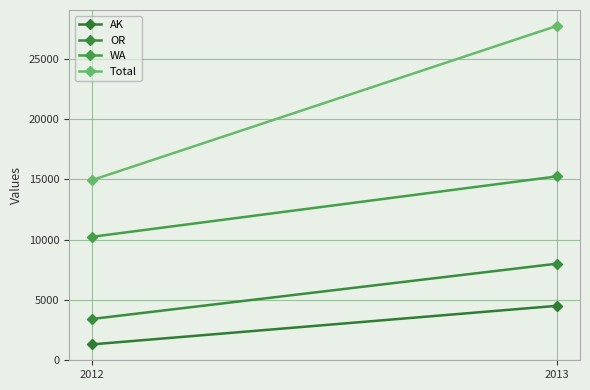

Between 2012 and 2013, which series saw the biggest shift?

Total